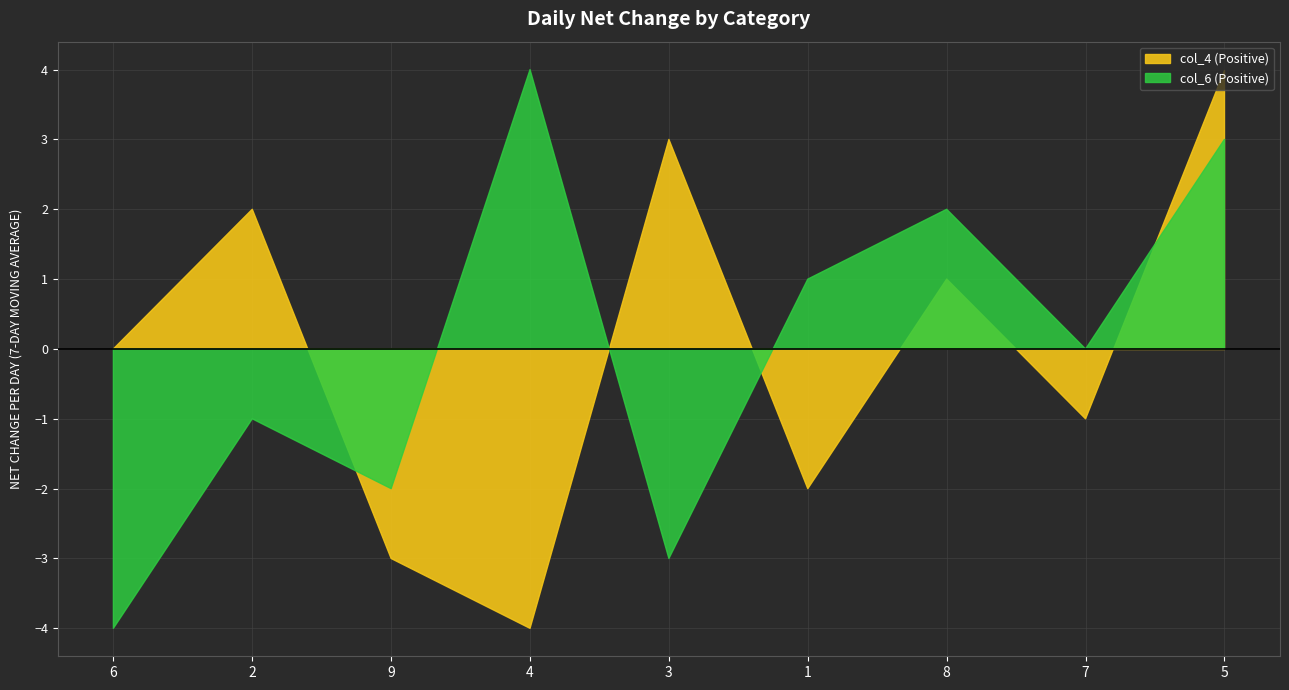

How many times do col_4 and col_6 cross each other?

4